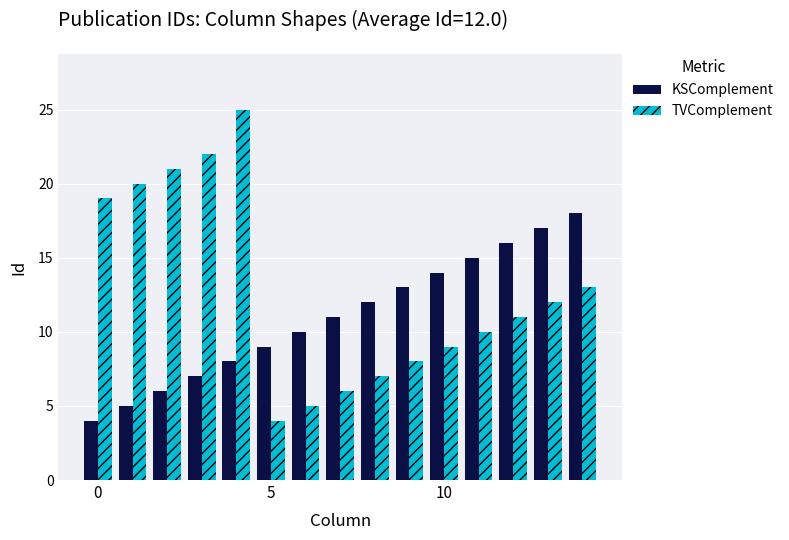

What is the smallest value displayed?

4